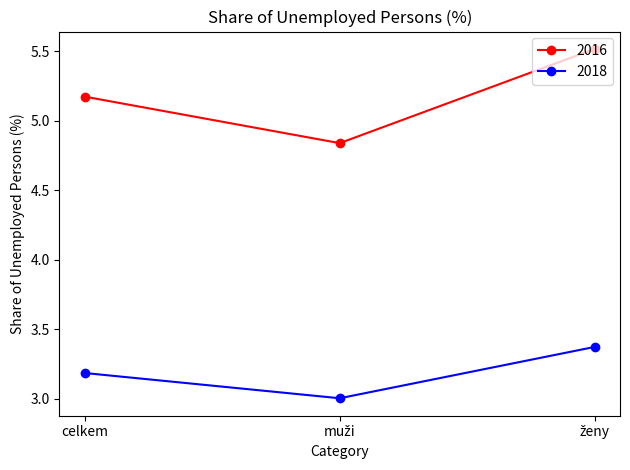

How many lines are shown in the chart?

2